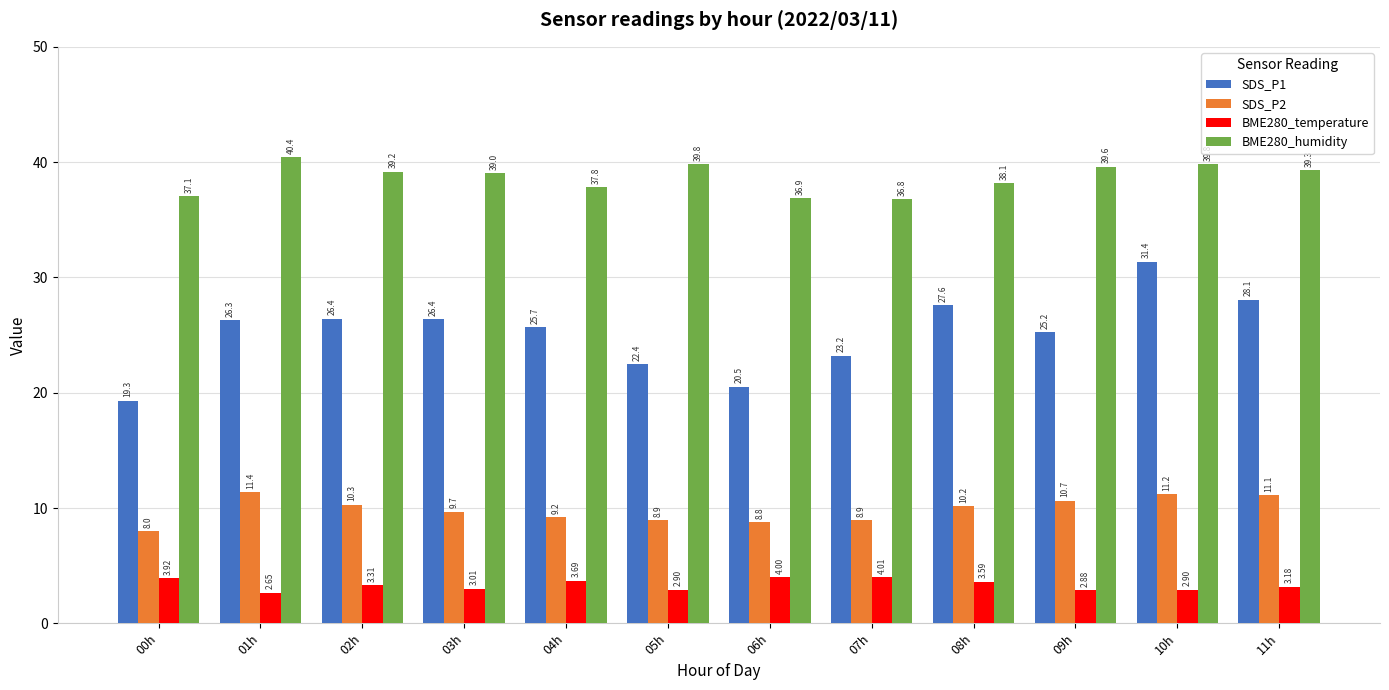

Does the chart contain any negative values?

No